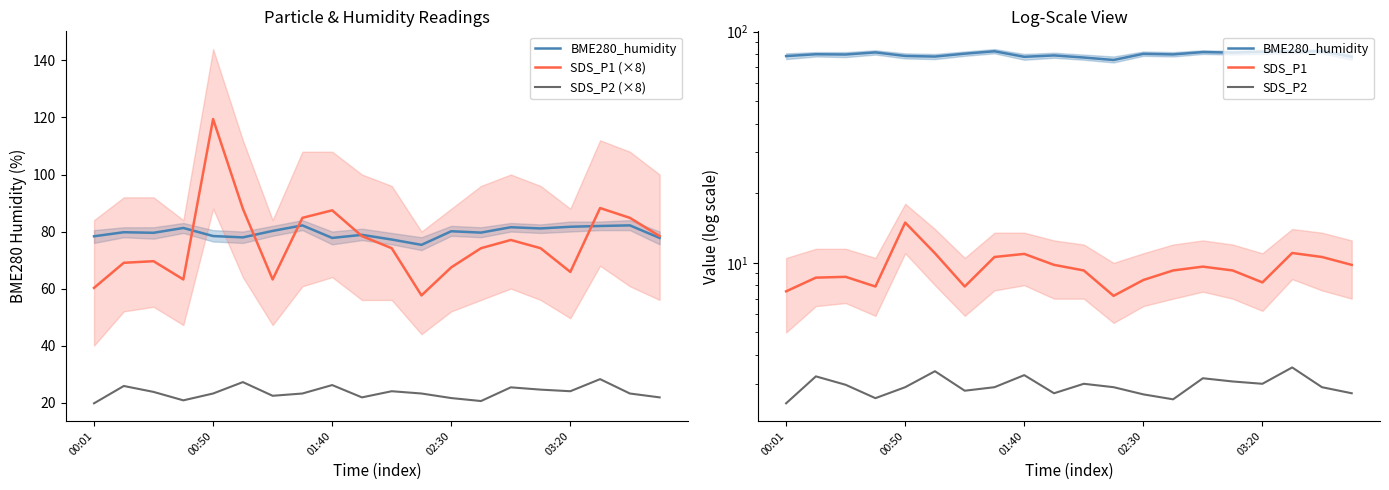

What is the sum of the BME280_humidity values at 14 and 7?

163.7